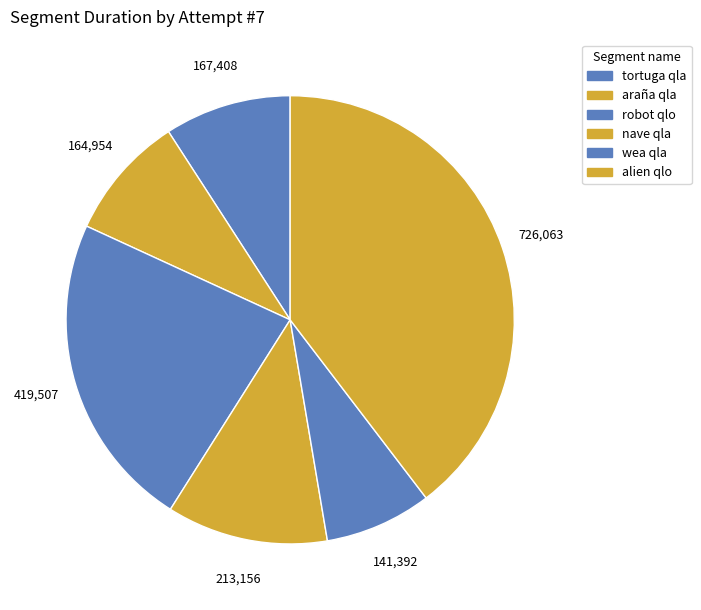

To the nearest percent, what is the difference between the largest and smallest slice percentages?

32%